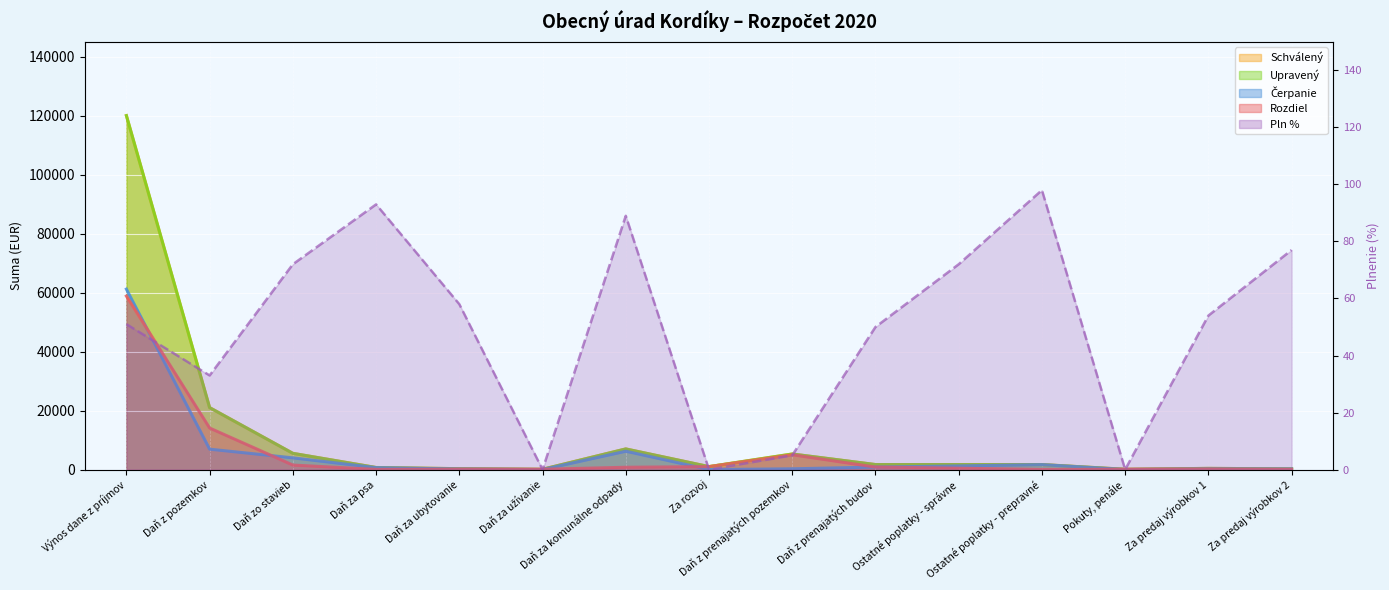

What is the difference between the maximum and minimum values in the Čerpanie series?

61174.6